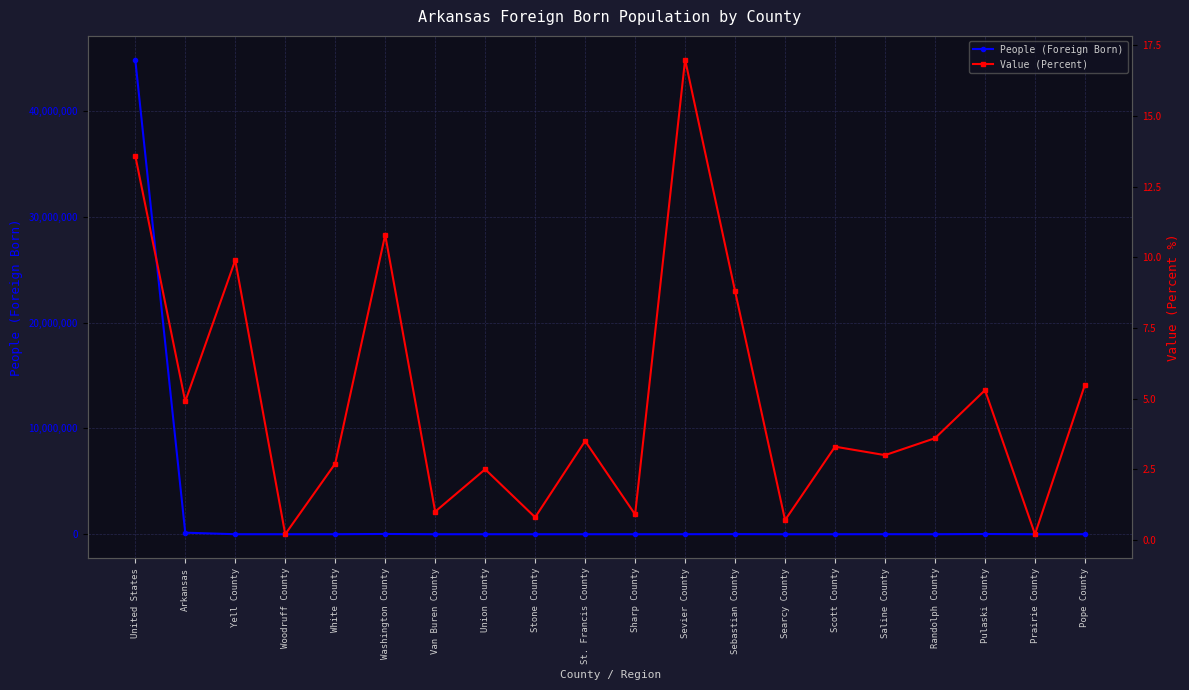

True or false: People (Foreign Born) has a value of 44844808.0 at United States.

True